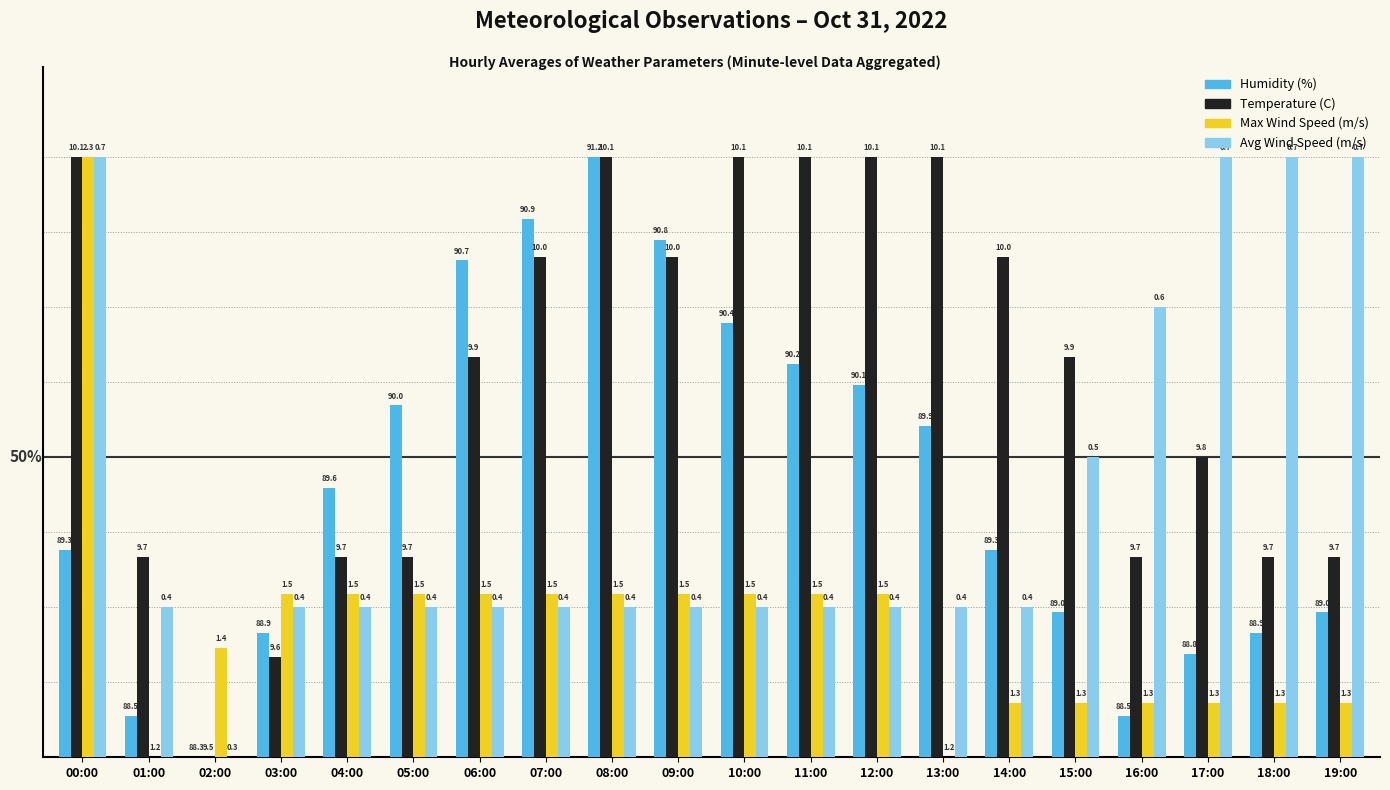

Between 03:00 and 00:00, which is larger?

00:00